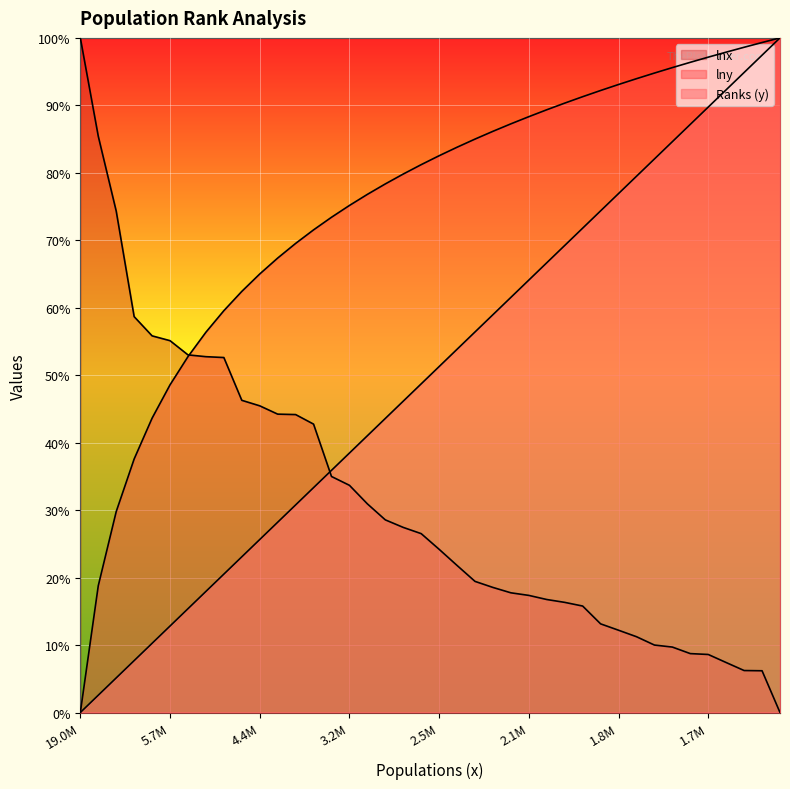

The lny series shows 88.3 at 2.1M. True or false?

True